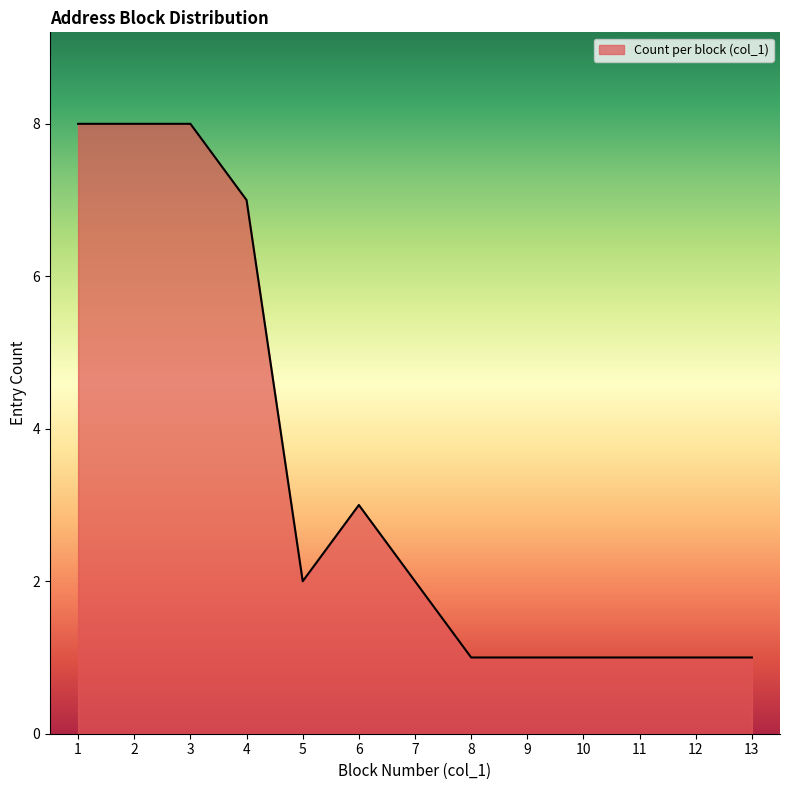

Is it true that the value at 7 is 2?

True